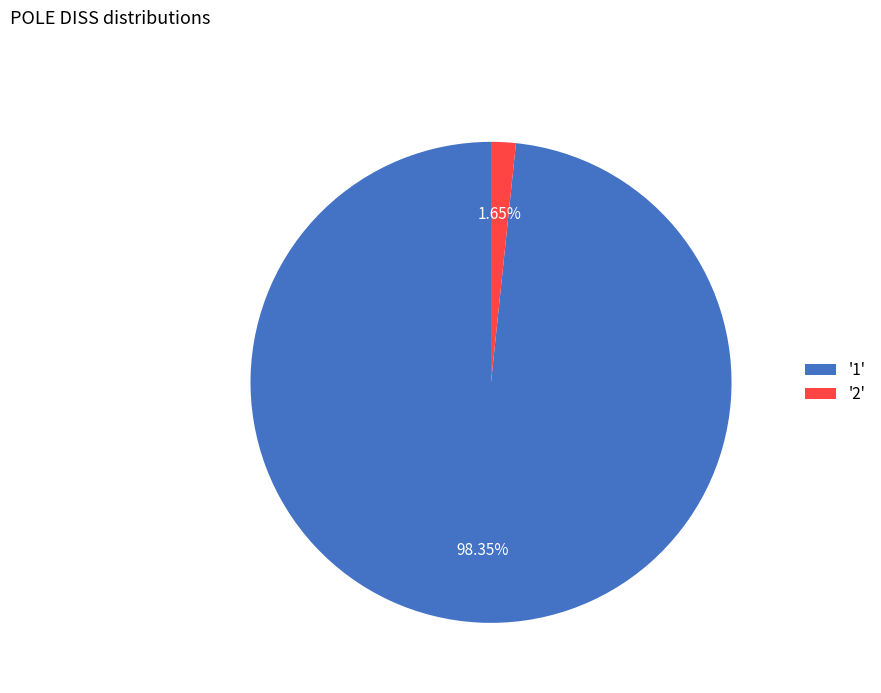

How many slices are in this pie chart?

2